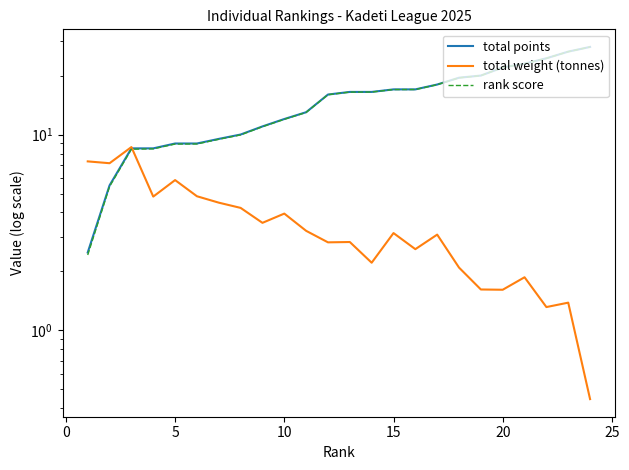

What is the sum of all total weight (tonnes) values?

85.0